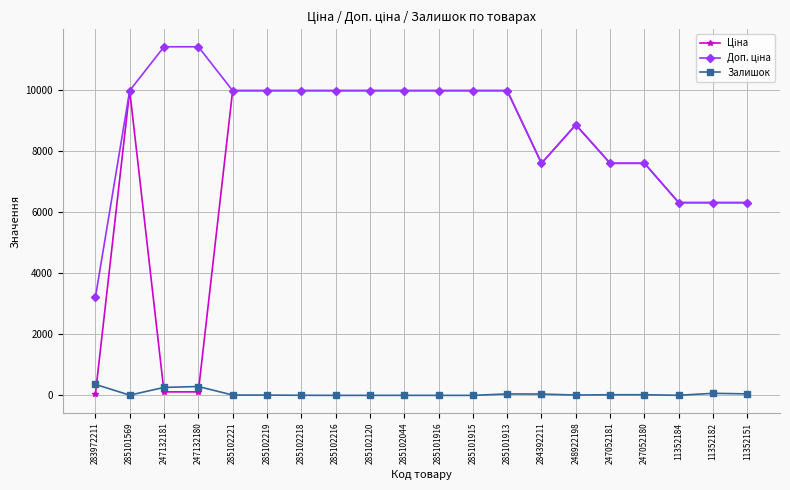

True or false: Залишок has more than 1 points higher than both neighbors.

True